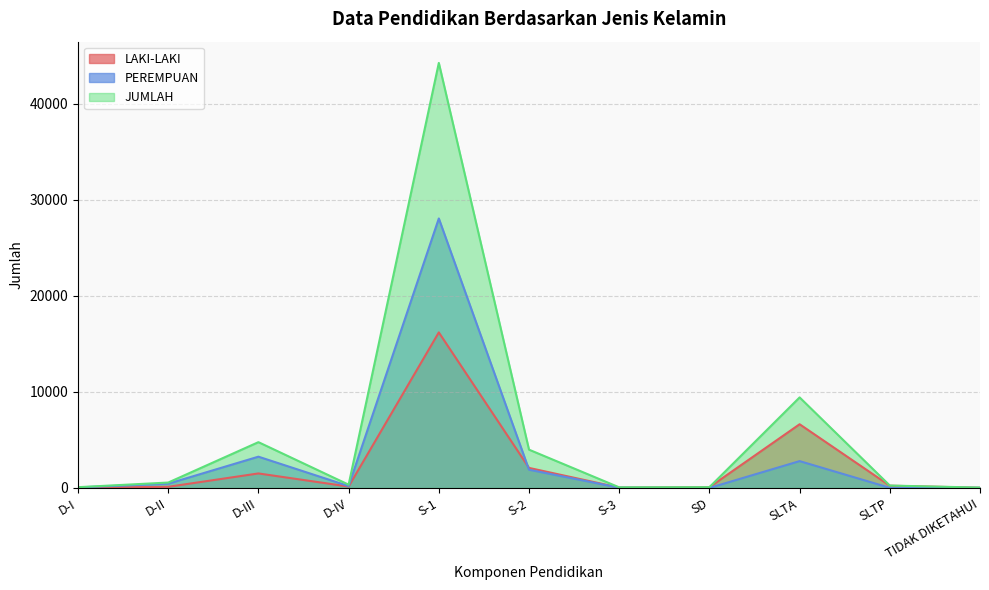

How many times do LAKI-LAKI and PEREMPUAN cross each other?

1